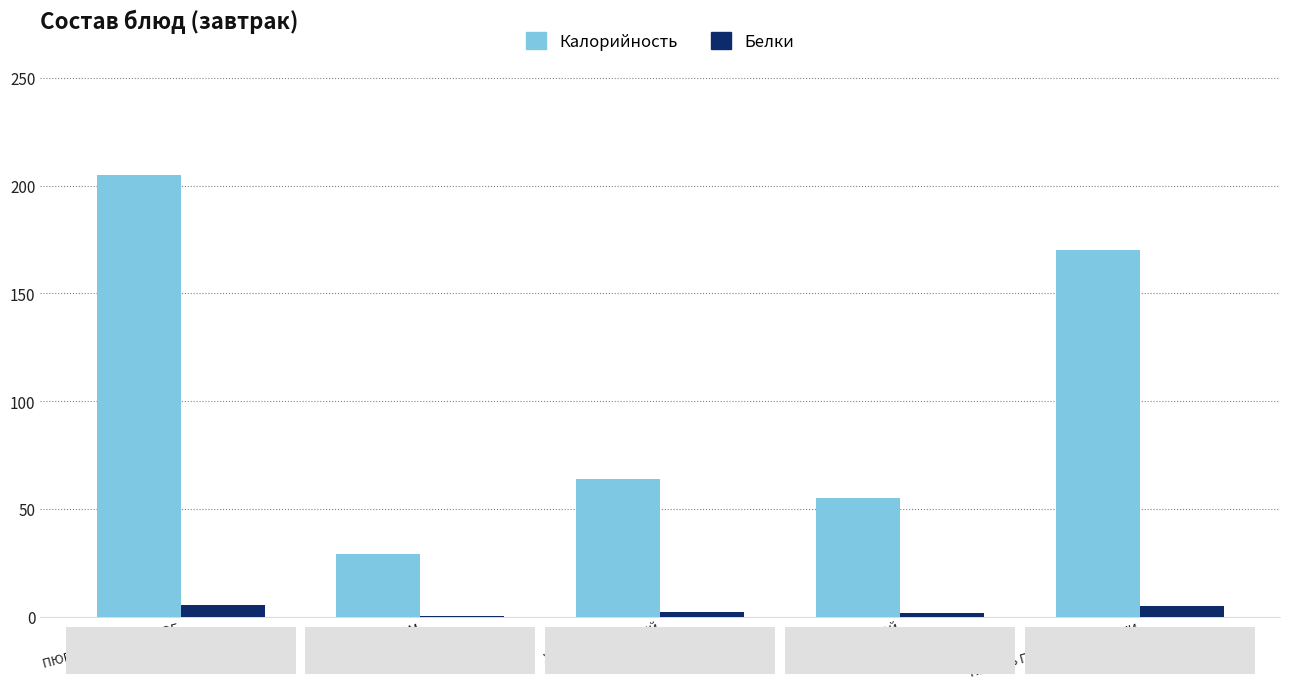

The value of Калорийность at ХЛЕБ РЖАНОЙ is 86.5. True or false?

False